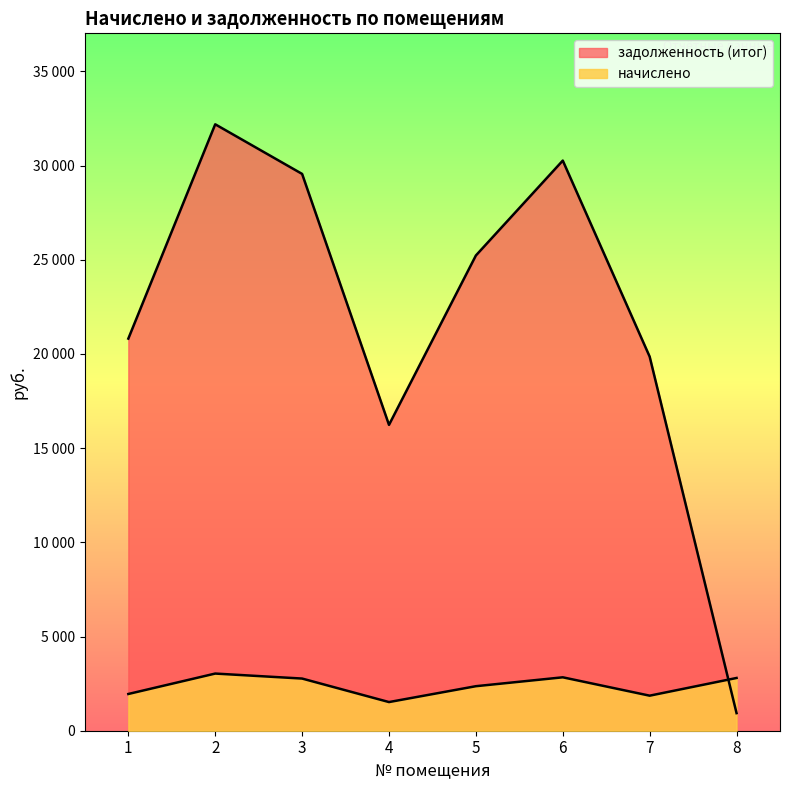

At how many categories does at least one series exceed 22854?

4